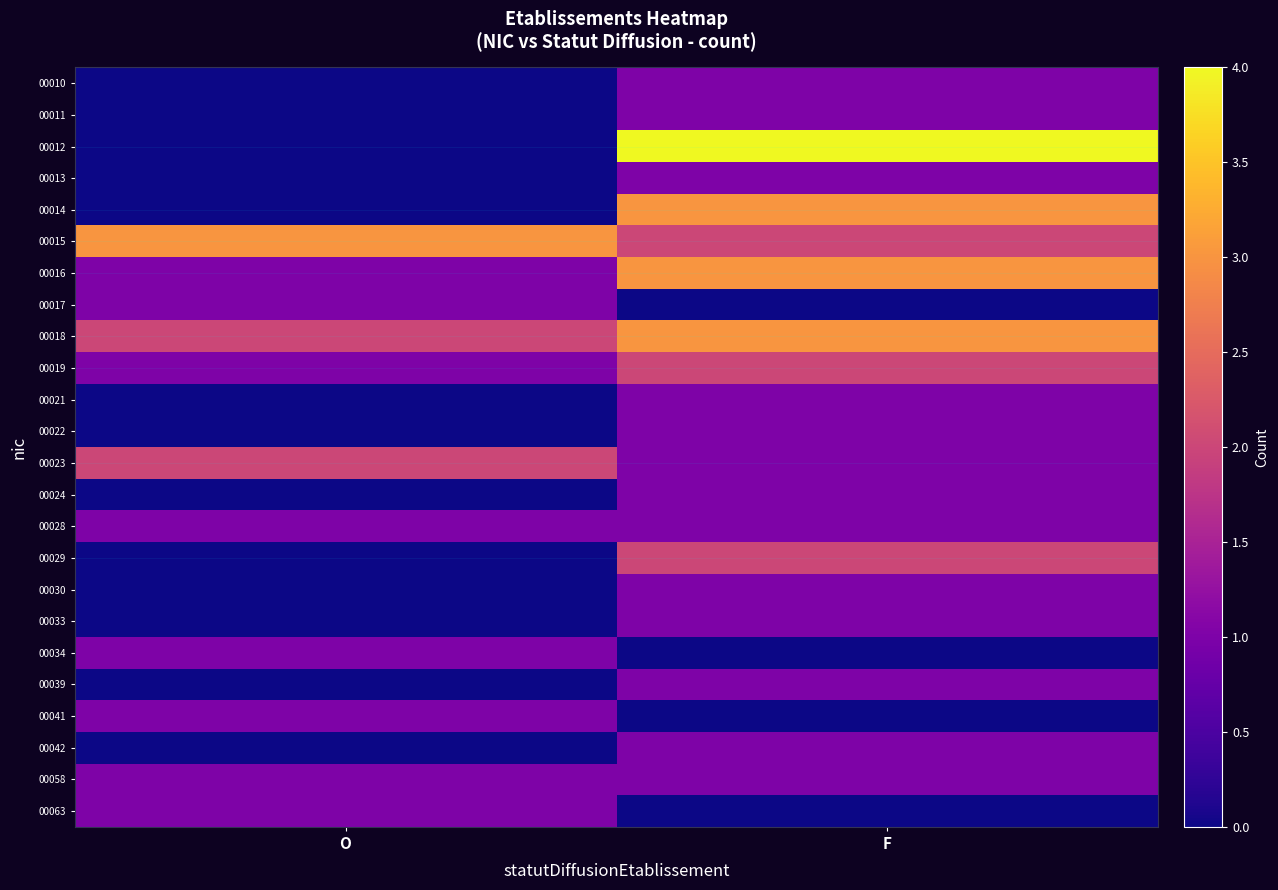

At F, list the series in order from largest to smallest.

00012, 00014, 00016, 00018, 00015, 00019, 00029, 00010, 00011, 00013, 00021, 00022, 00023, 00024, 00028, 00030, 00033, 00039, 00042, 00058, 00017, 00034, 00041, 00063